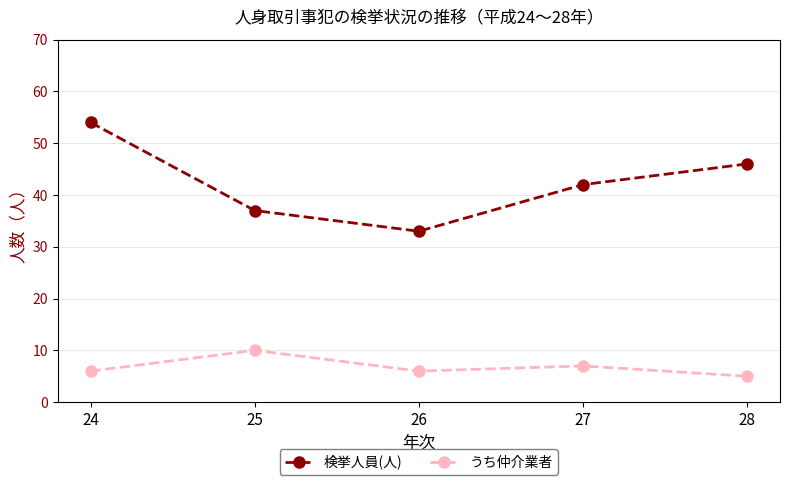

Which series has the largest total across all categories?

検挙人員(人)